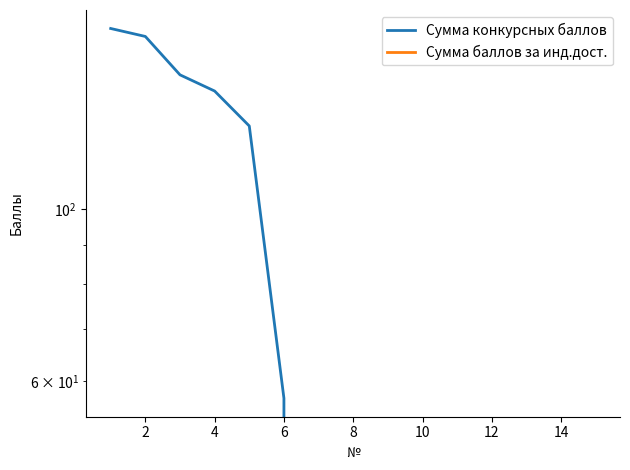

Is it true that Сумма баллов за инд.дост. equals 0 at 14?

True